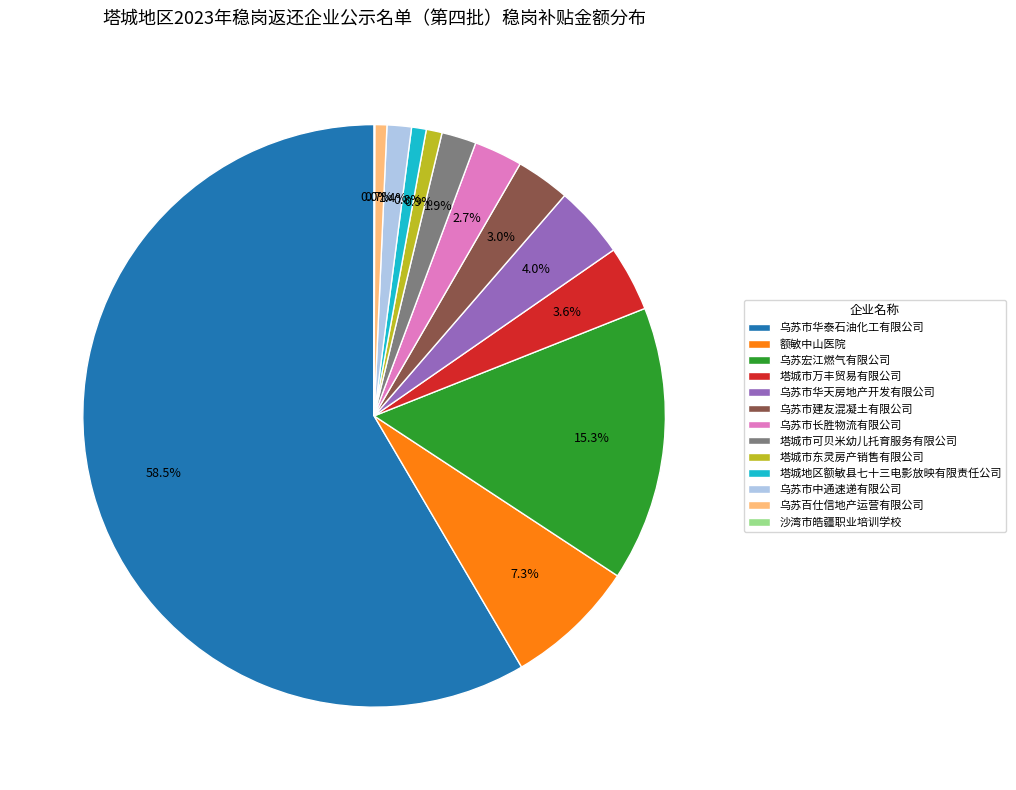

Is there a majority slice in this chart?

Yes